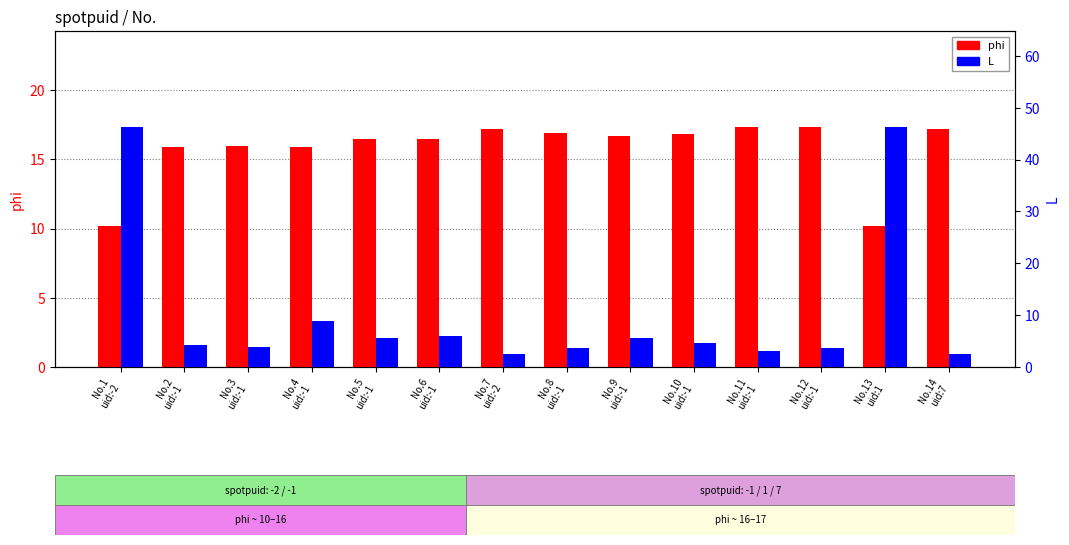

Read the phi value at No.12
uid:-1.

17.3